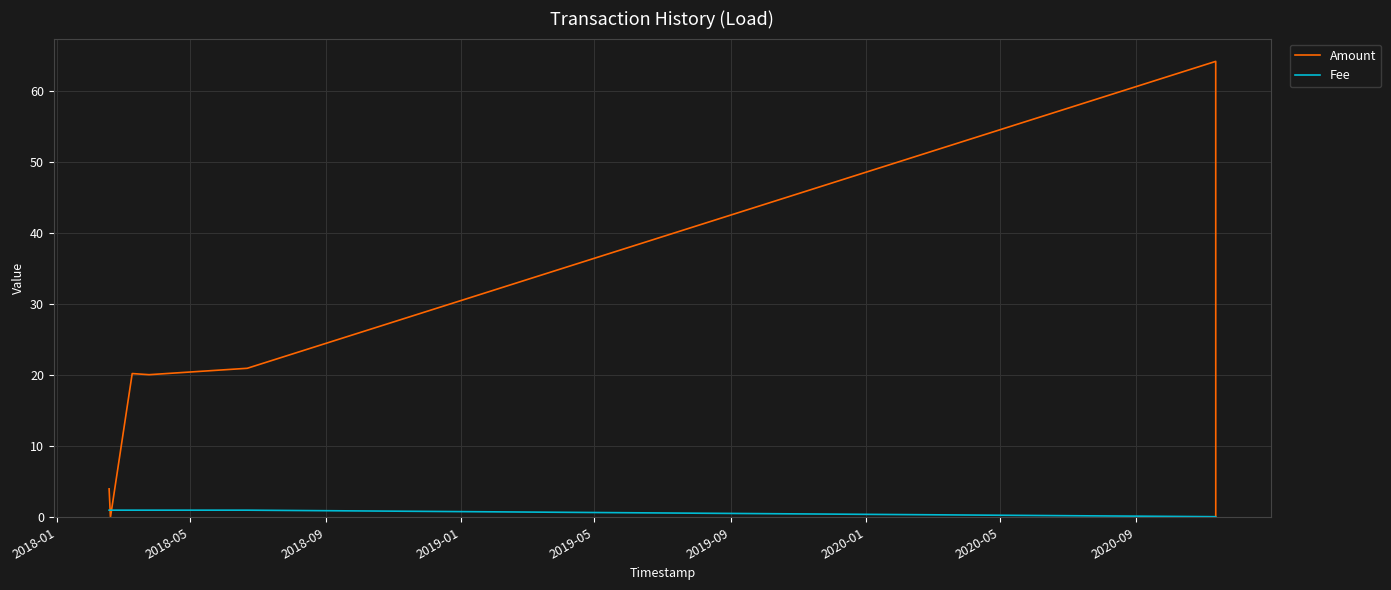

Which series has the widest spread of values?

Amount